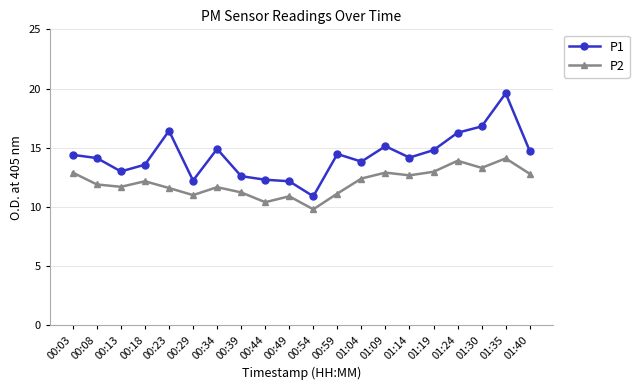

How many data points in P1 are above 14?

12